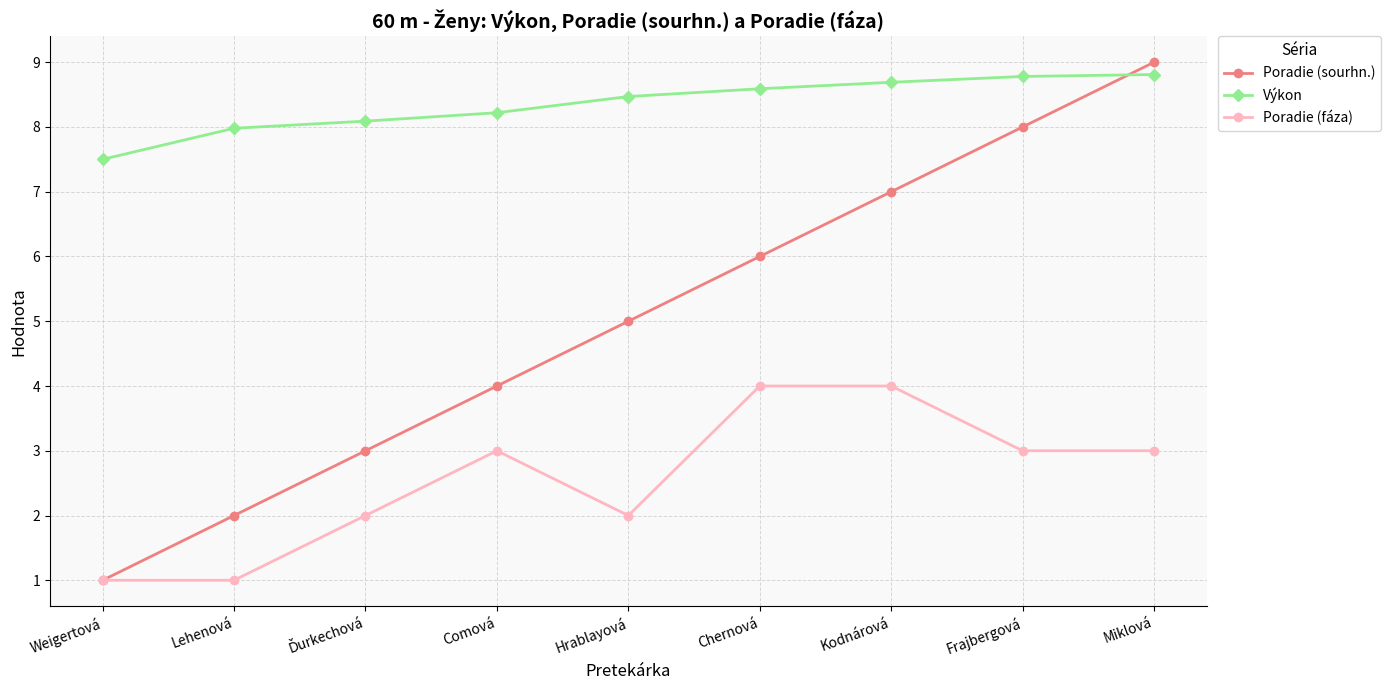

Where is Poradie (sourhn.) nearest to the value 5?

Hrablayová